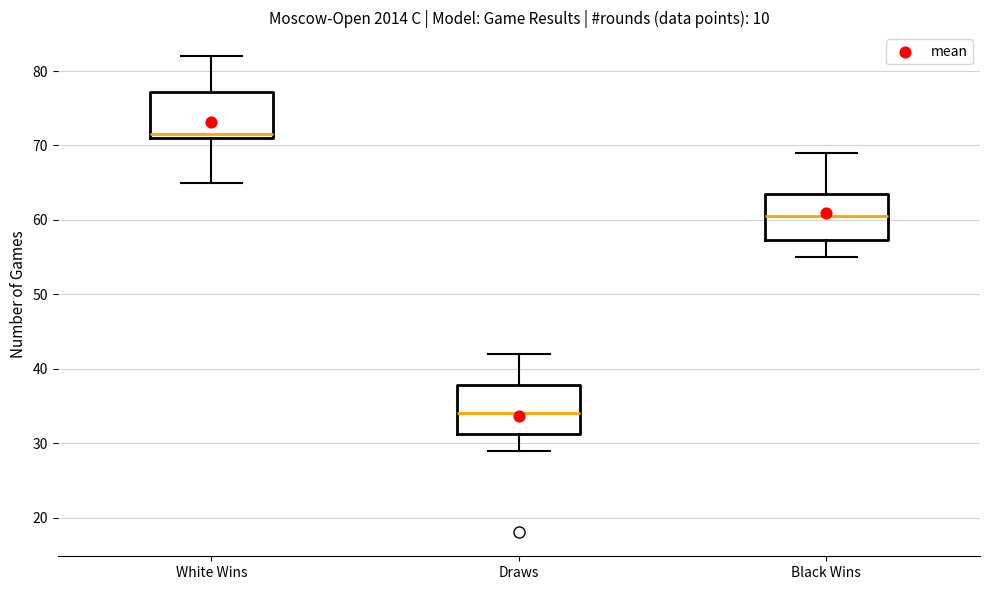

Reading left to right, transcribe this box plot: for each box, give where its median line is, the range the box spans, and where its two whiskers end, as read against the y-axis. The values are not printed on the chart, so give them approximately, as read against the axis.

White Wins: median 72, box 71 to 77, whiskers 65 to 82
Draws: median 34, box 31 to 38, whiskers 29 to 42
Black Wins: median 61, box 57 to 64, whiskers 55 to 69